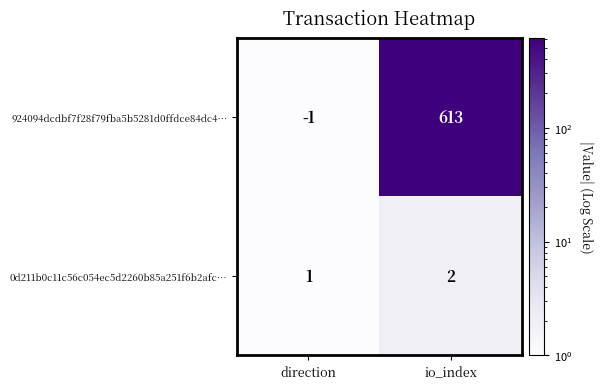

List the series in order of their overall mean, lowest first.

0d211b0c11c56c054ec5d2260b85a251f6b2afc…, 924094dcdbf7f28f79fba5b5281d0ffdce84dc4…